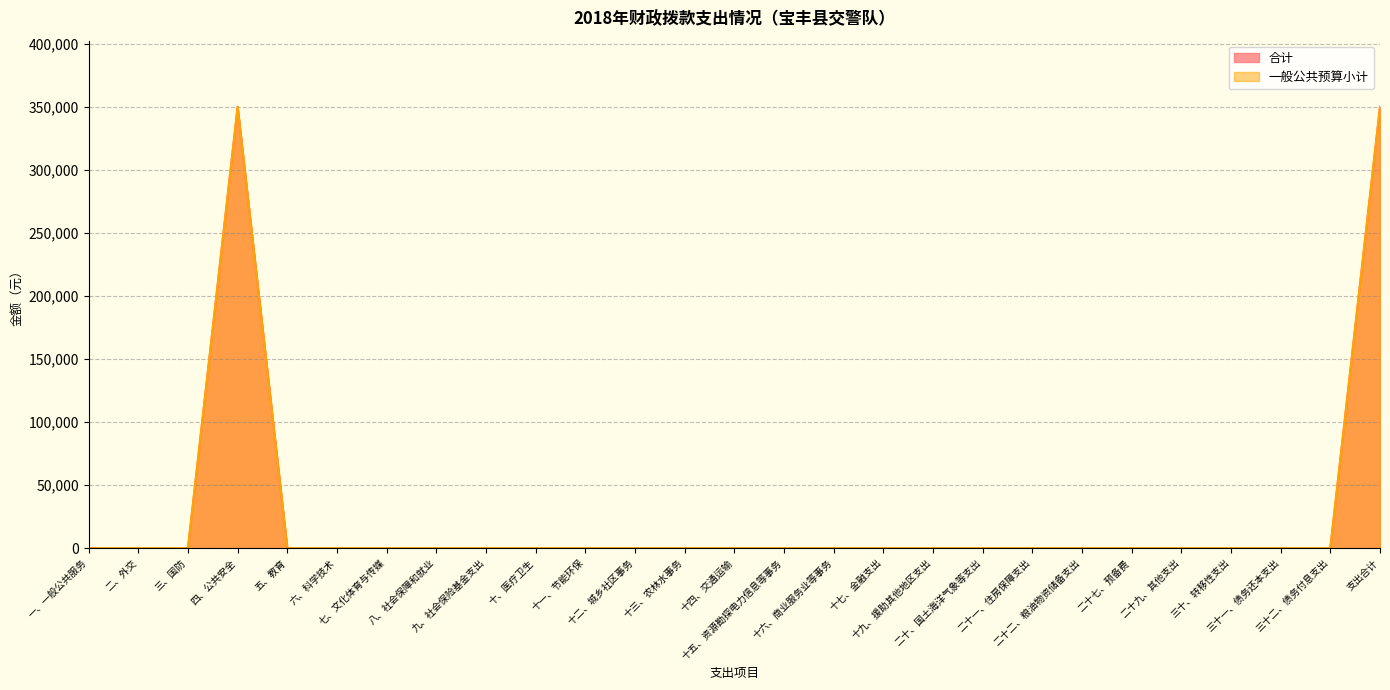

True or false: 合计 and 一般公共预算小计 cross at least once.

False